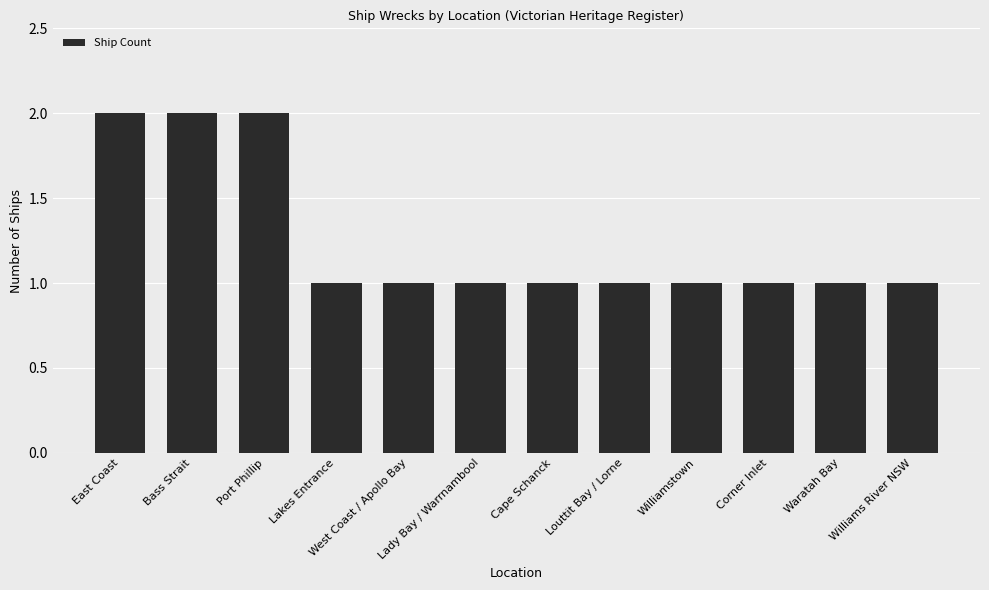

True or false: the data shows 1 at Lady Bay / Warrnambool.

True